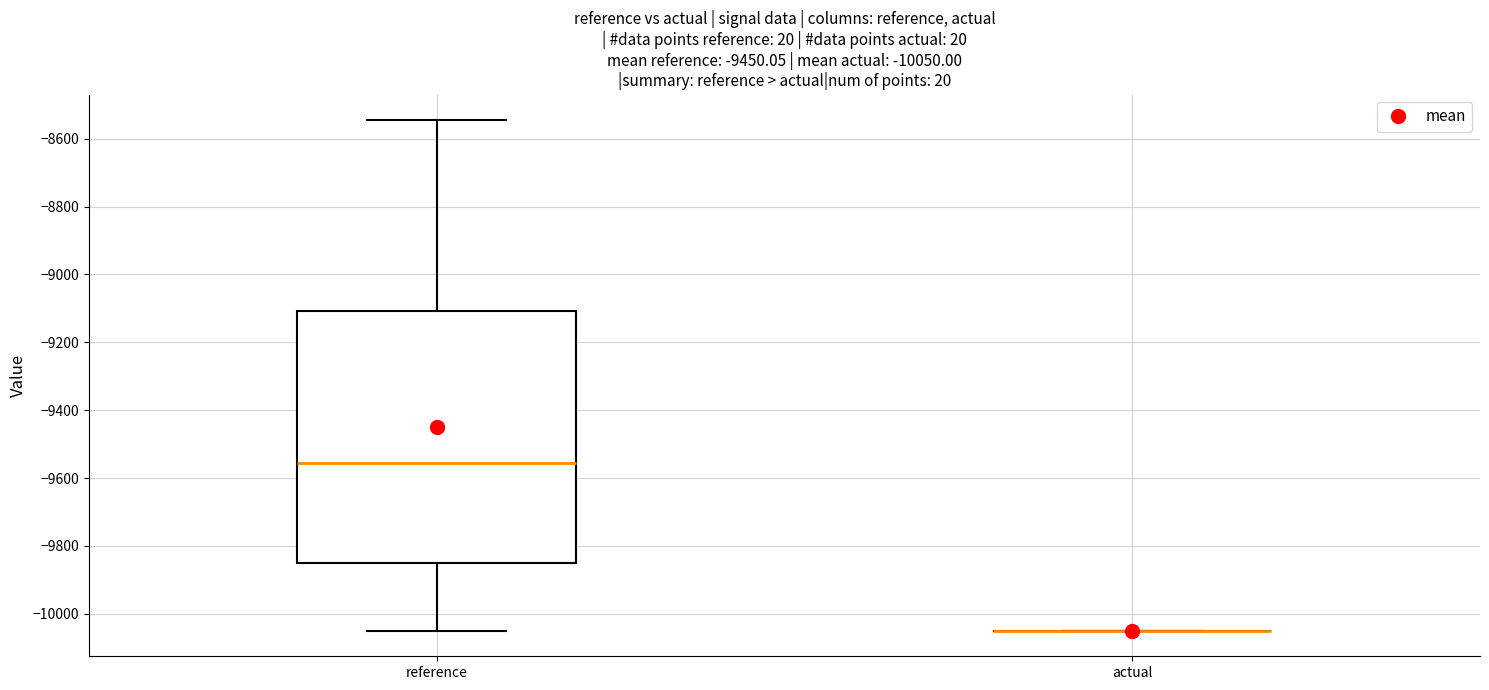

Comparing the boxes themselves (not the whiskers), which one is the tallest?

reference